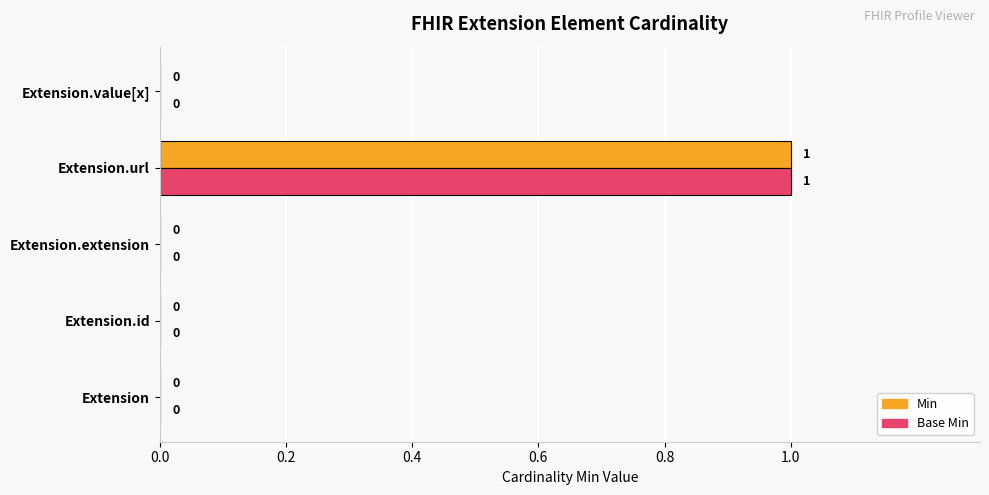

Which category has the highest value in the Base Min series?

Extension.url